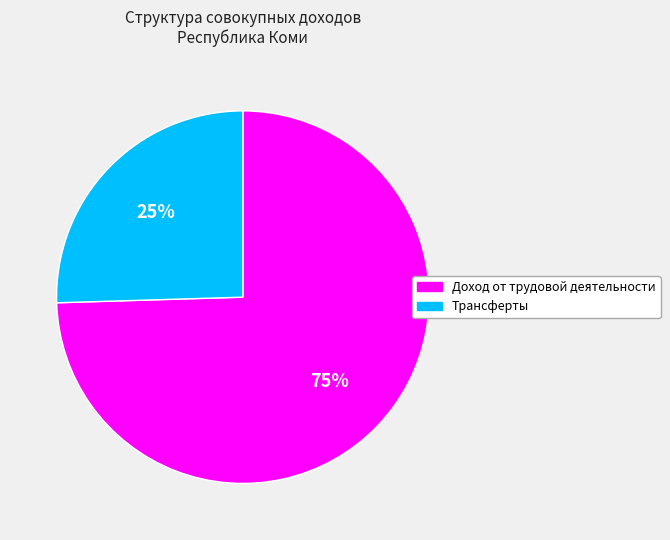

Which category has the smallest portion of the pie?

Трансферты